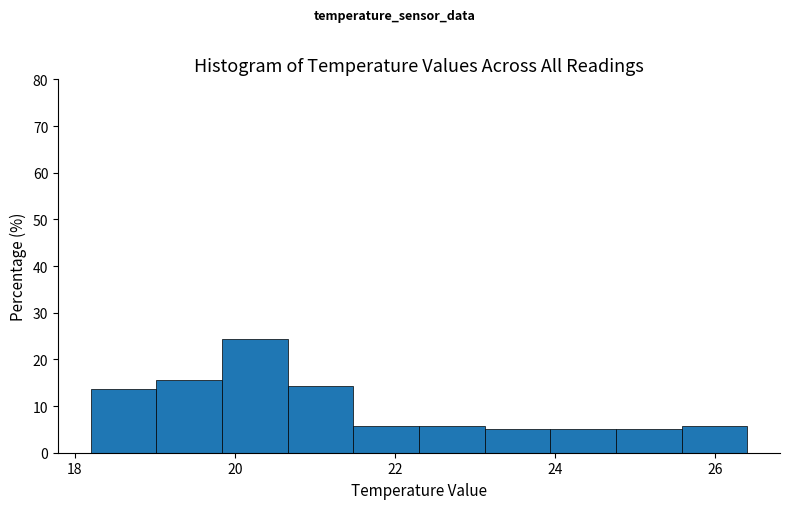

Over which range of the x-axis is the bar tallest?

19.84 to 20.66